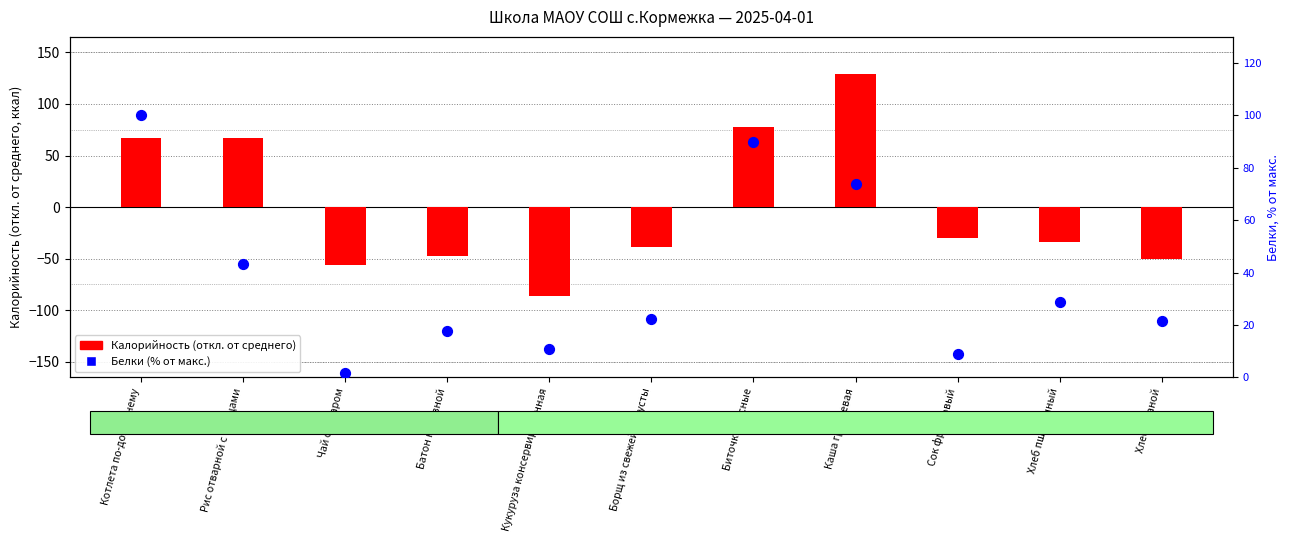

Is the value of Белки (% от макс.) at Биточки мясные greater than the value of Калорийность (отн. среднего) at Хлеб пшеничный?

Yes